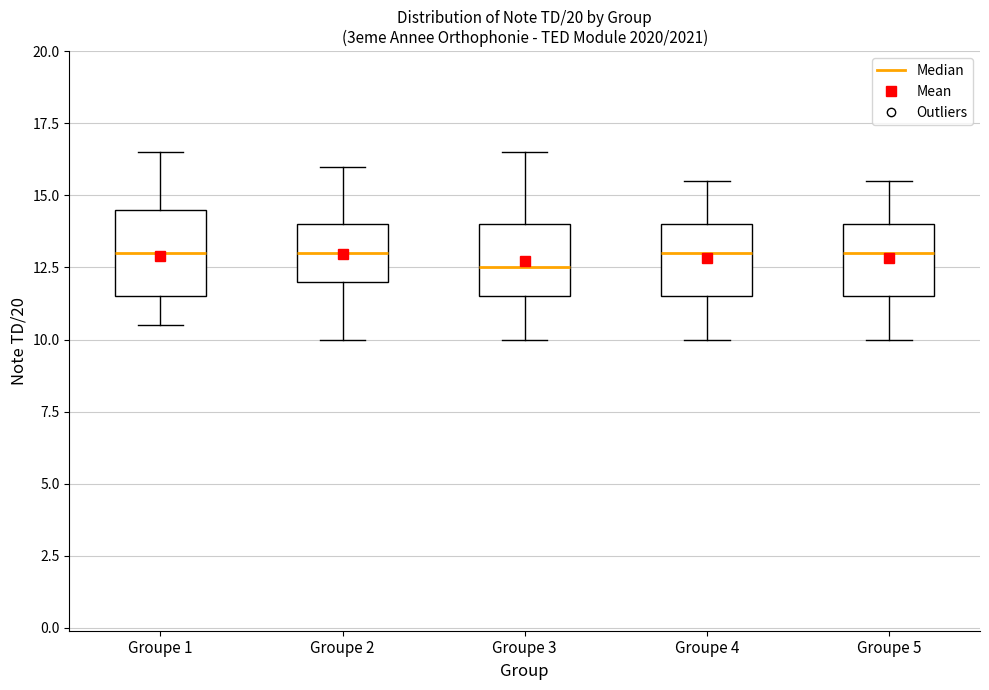

Comparing the boxes themselves (not the whiskers), which one is the tallest?

Groupe 1